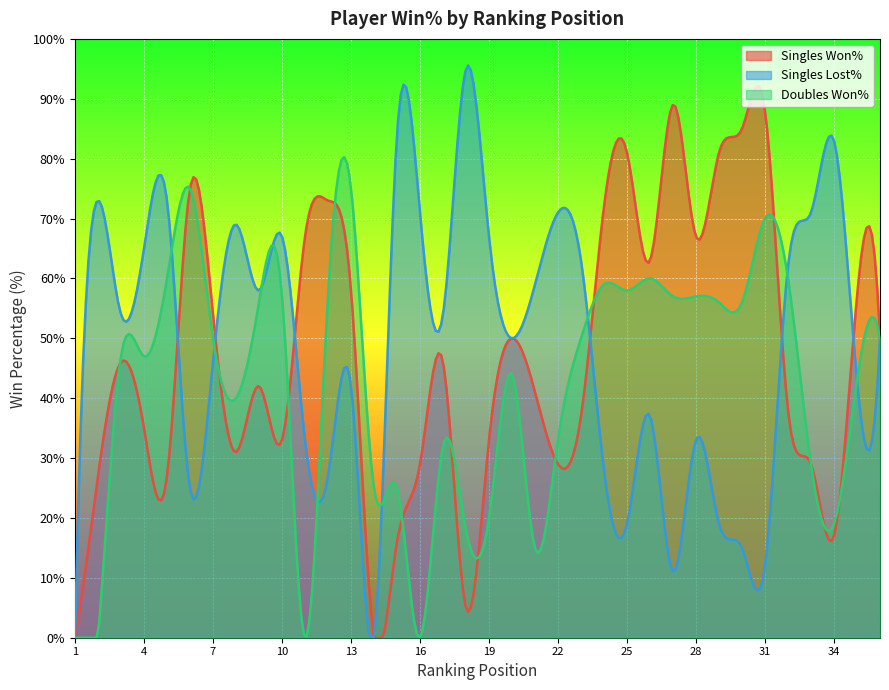

What is the value of the Singles Lost% point at the 13th from the left?

42